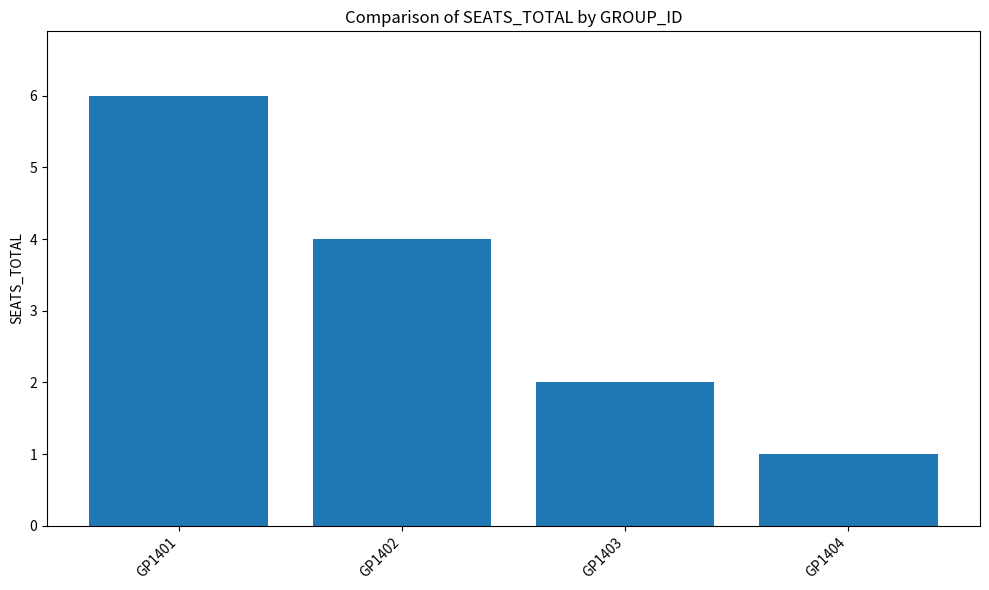

Reading left to right, what are all the values shown in this chart?

6	4	2	1